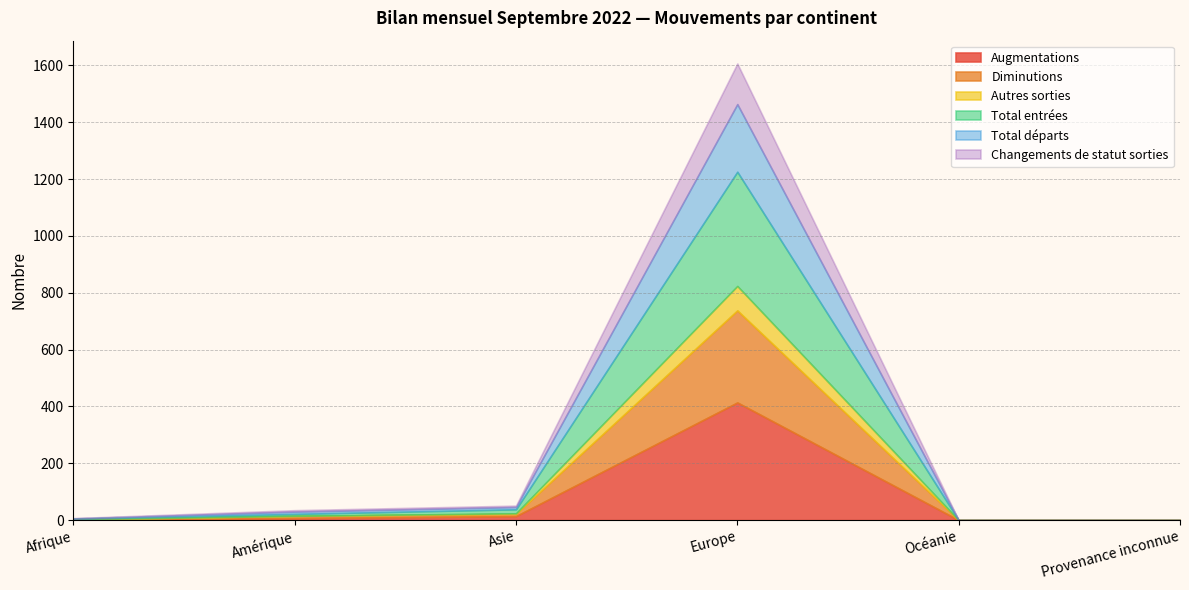

Which series has the largest range (max minus min)?

Augmentations